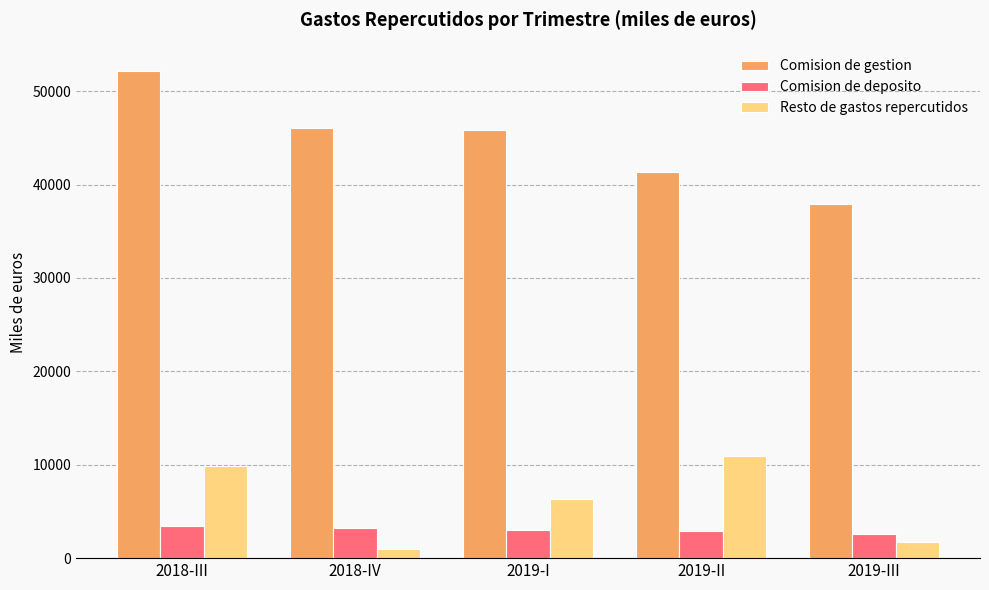

Count the number of data series in this chart.

3